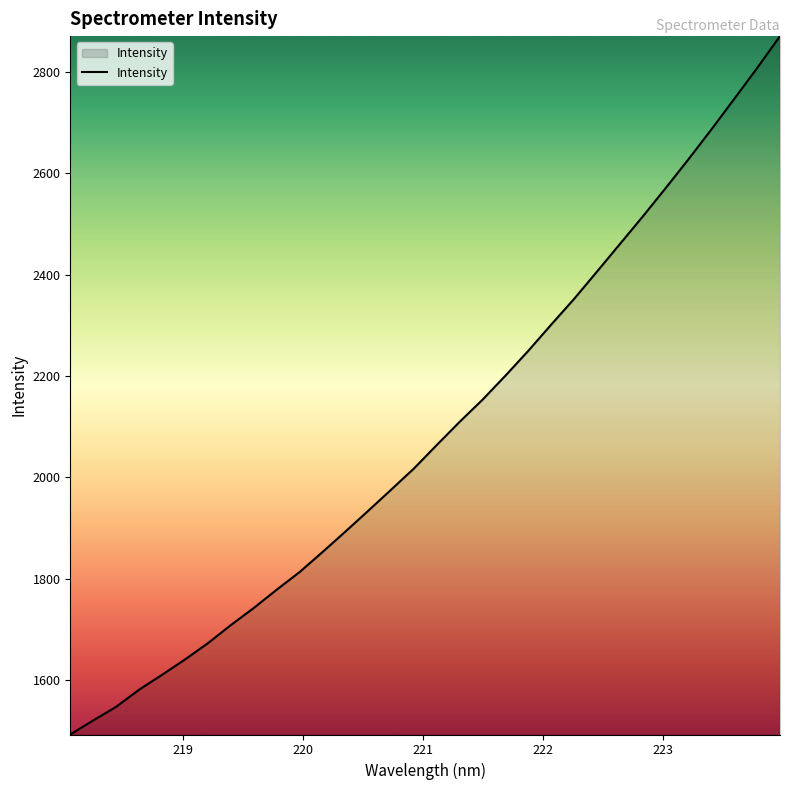

How many lines are shown in the chart?

1